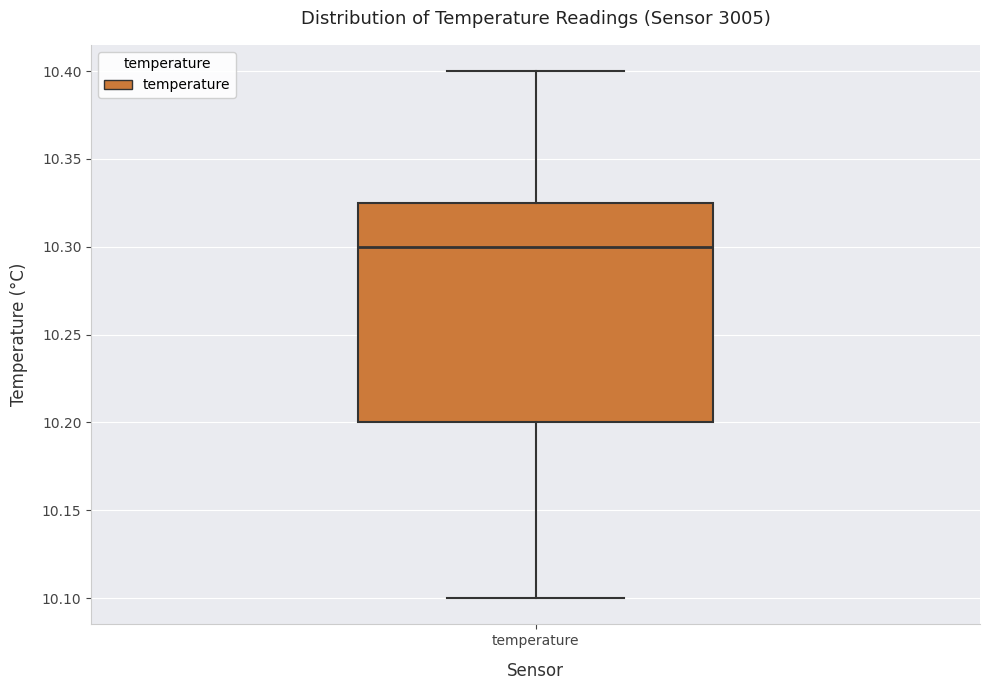

Where is the lower edge of the box for temperature on the y-axis? The values are not printed on the chart, so give them approximately, as read against the axis.

10.200